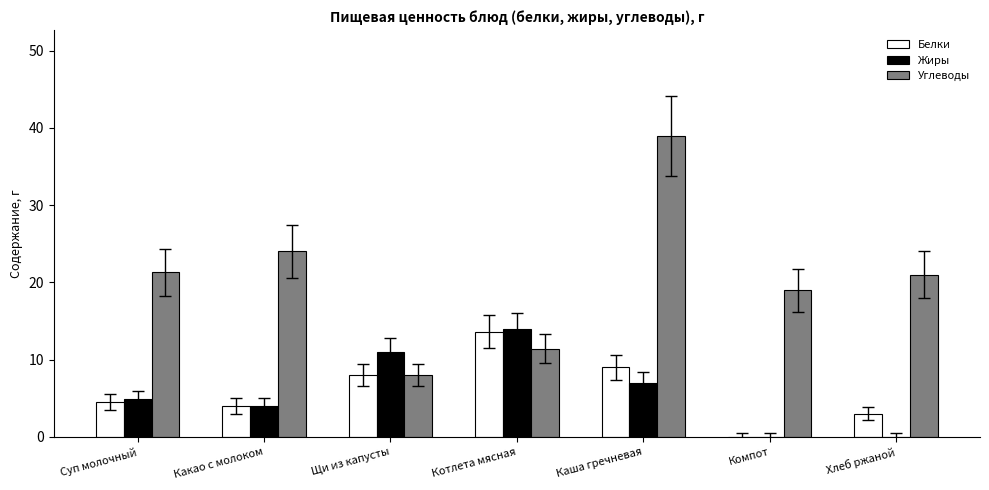

What is the total value across all series at Котлета мясная?

38.9